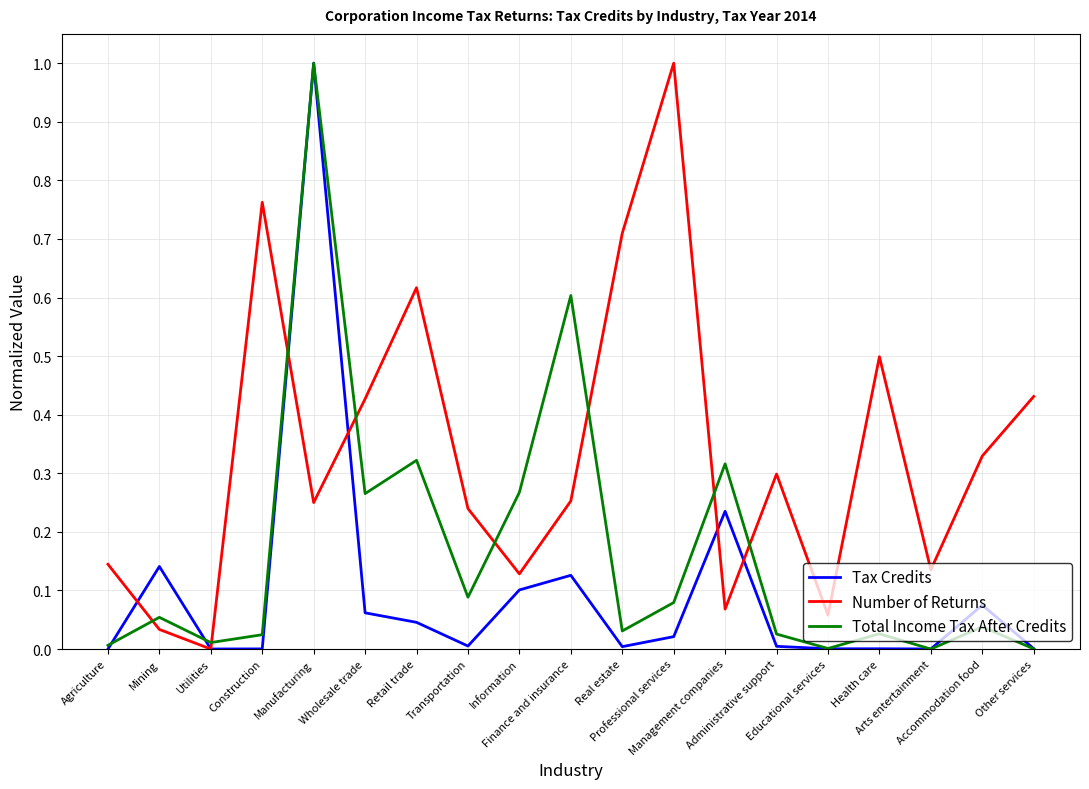

What is the greatest value displayed?

1.0